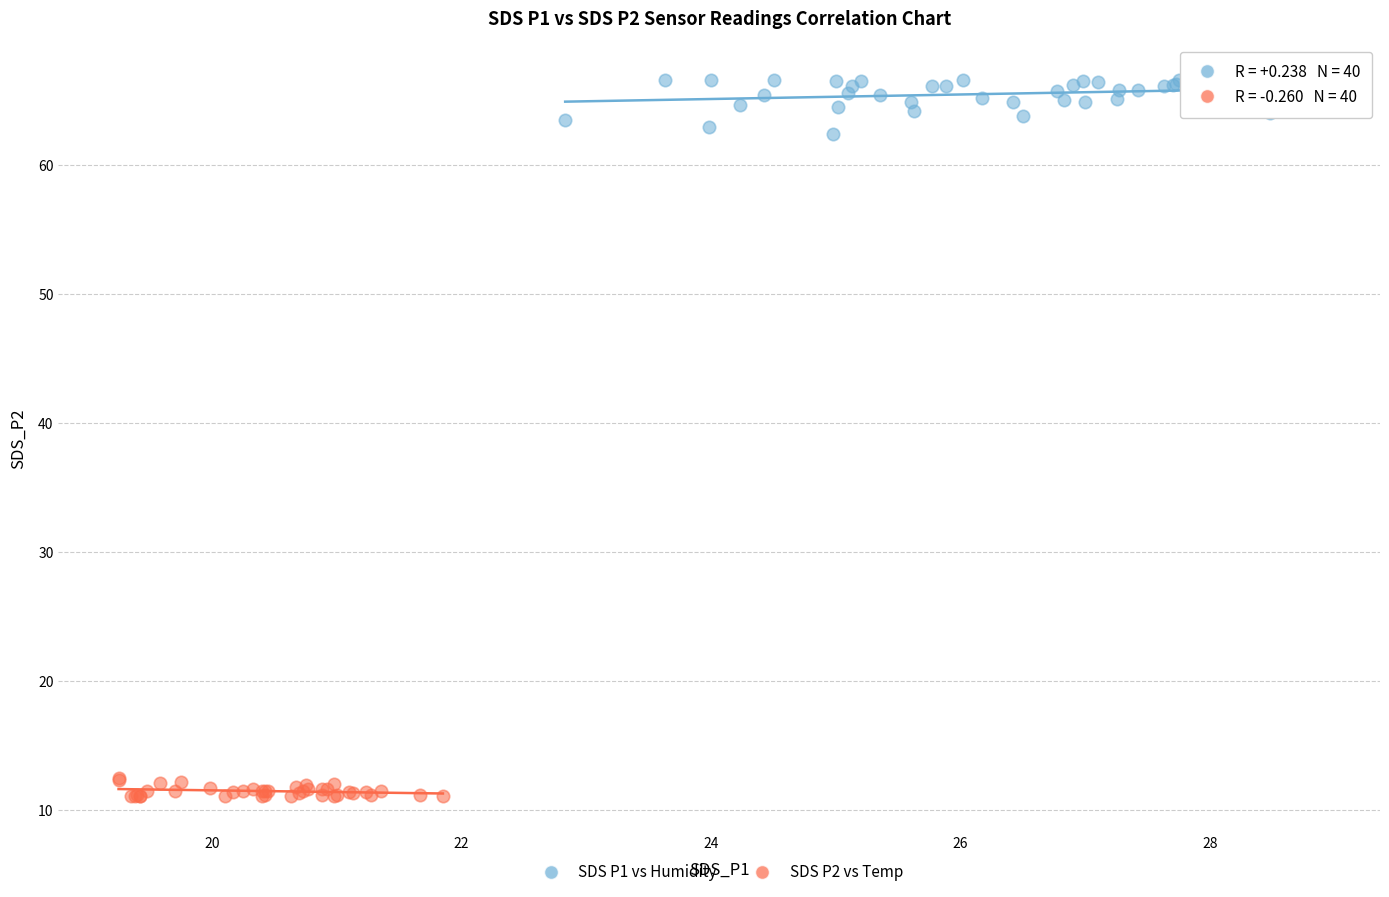

Which series contains the lowest Y value?

SDS P2 vs Temp